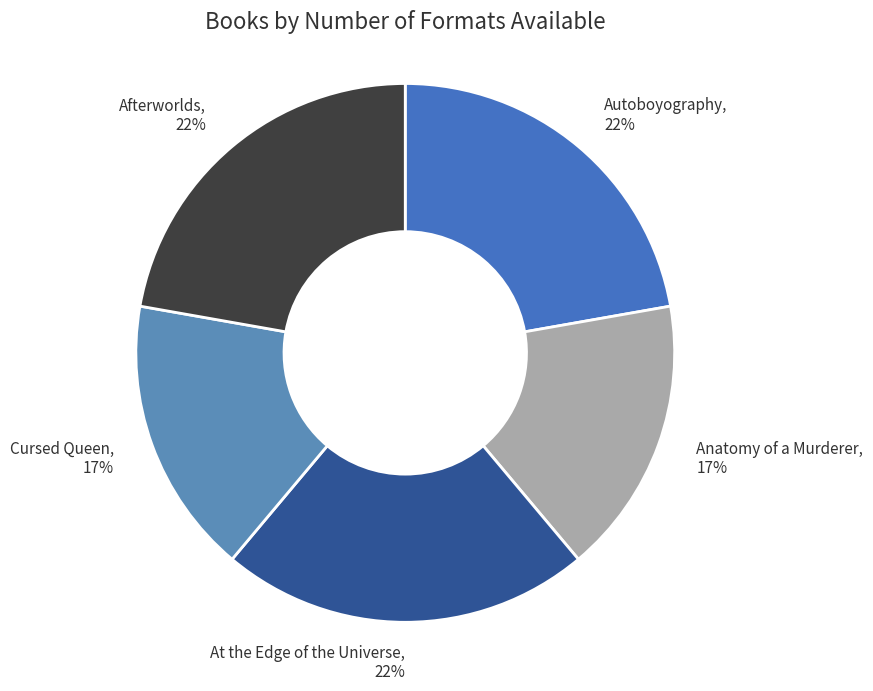

Is there any slice that represents more than half of the pie?

No